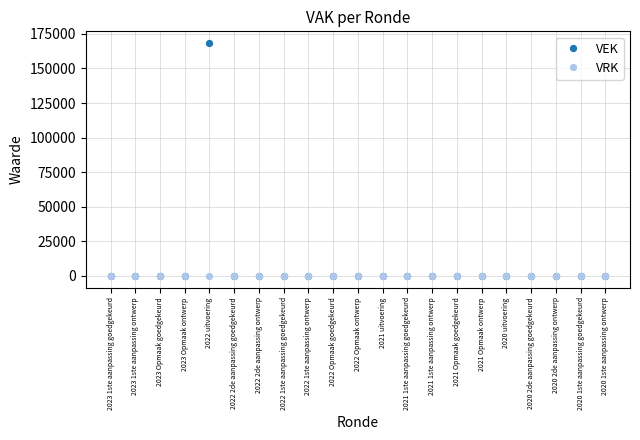

What is the sum of all VEK values?

168403